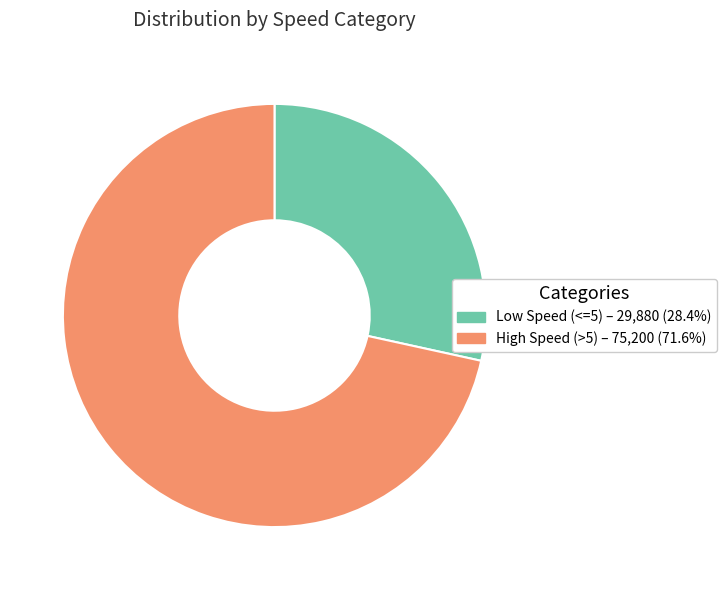

How many slices are in this pie chart?

2